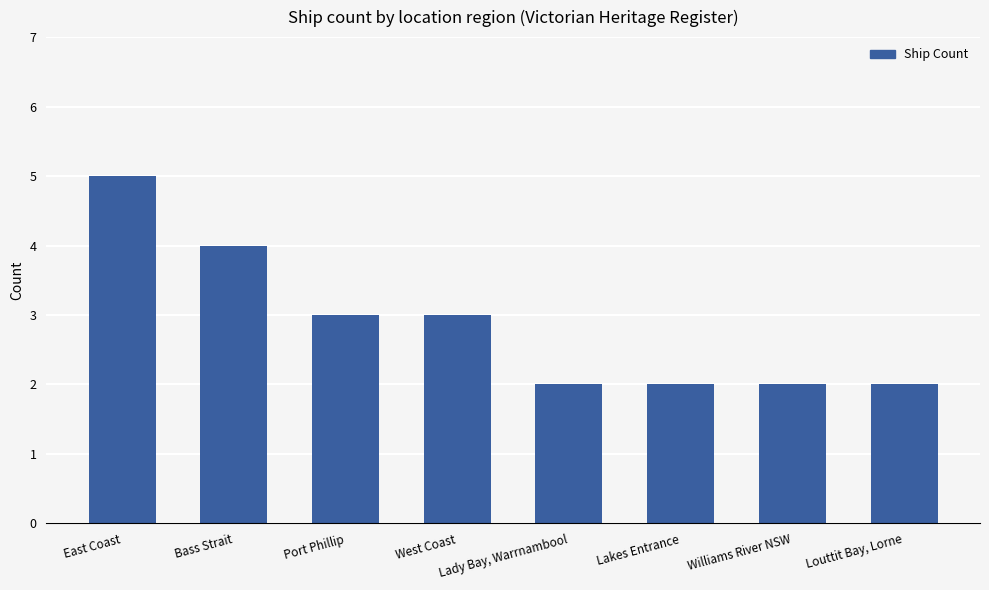

What is the value of the 6th bar from the left?

2